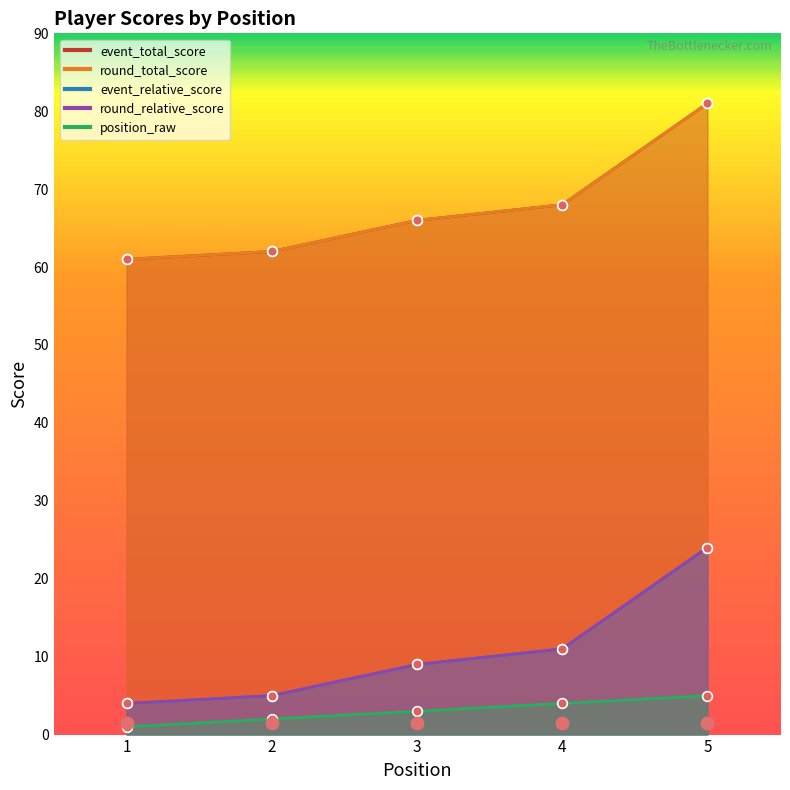

At which category is the sum across all series the highest?

5